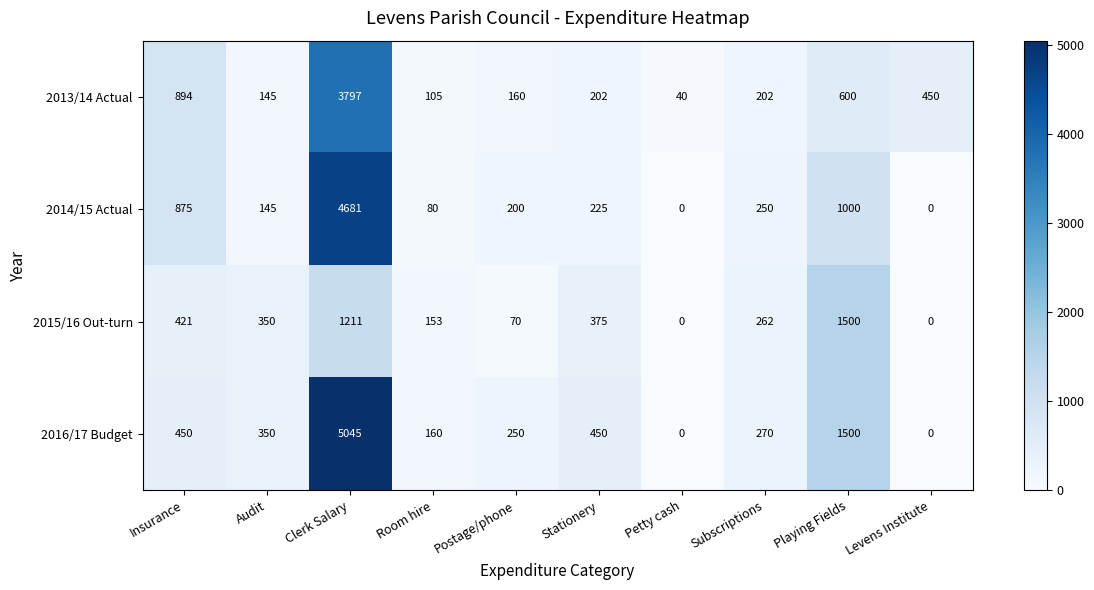

Where does the 2013/14 Actual series first go above 202?

Insurance